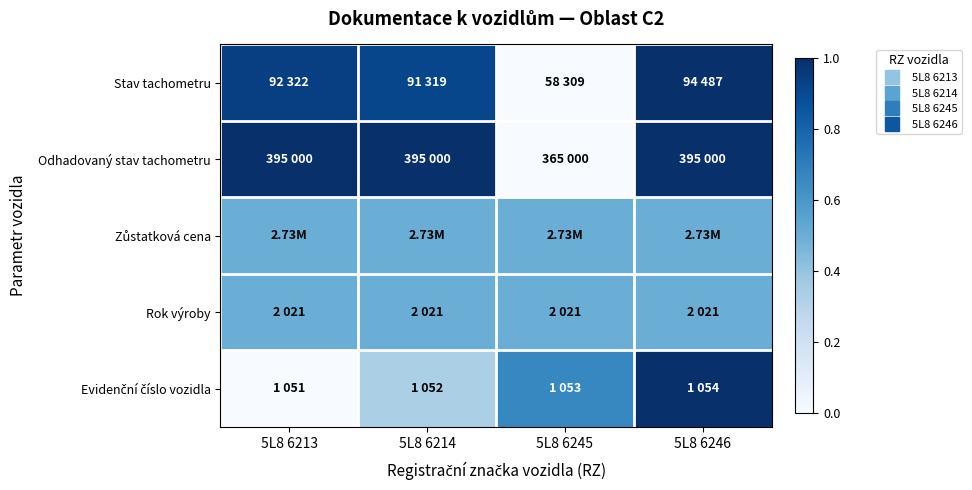

What is the spread (max minus min) of values at 5L8 6245?

0.7